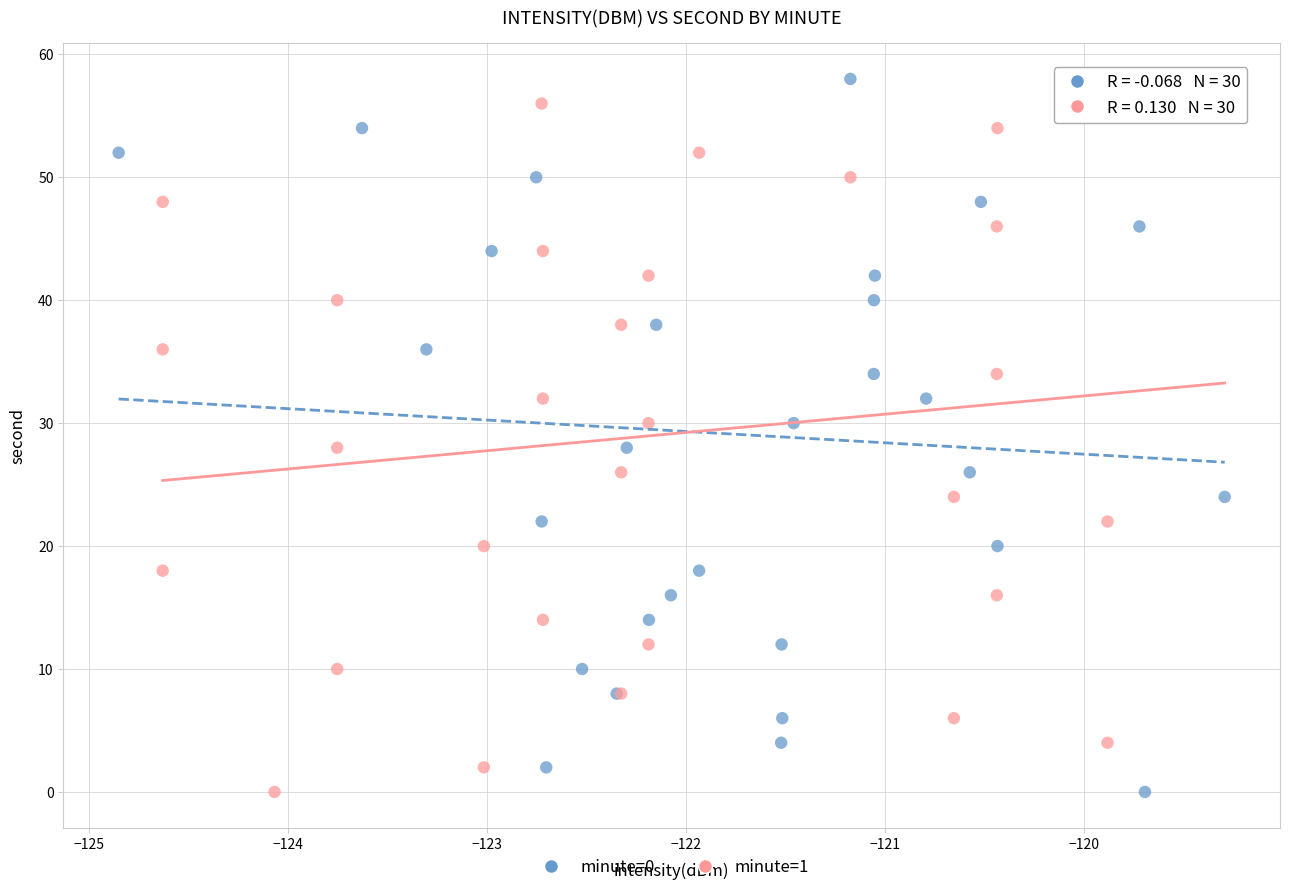

What are all the series names shown in the legend?

minute=0, minute=1